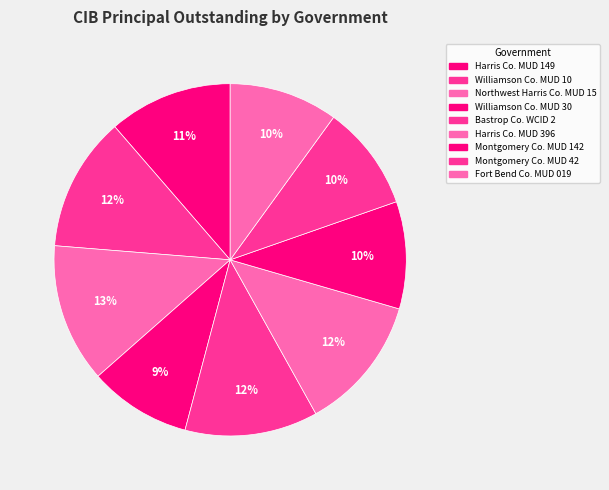

How many slices are in this pie chart?

9